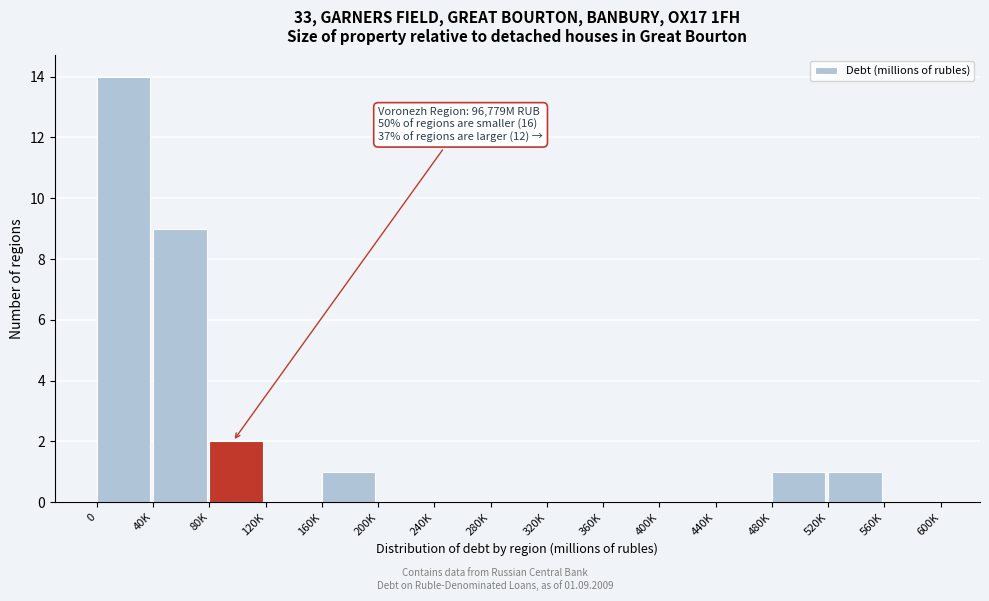

Reading right to left, extract all data points from this chart.

560K=0	520K=1	480K=1	440K=0	400K=0	360K=0	320K=0	280K=0	240K=0	200K=0	160K=1	120K=0	80K=2	40K=9	0=14